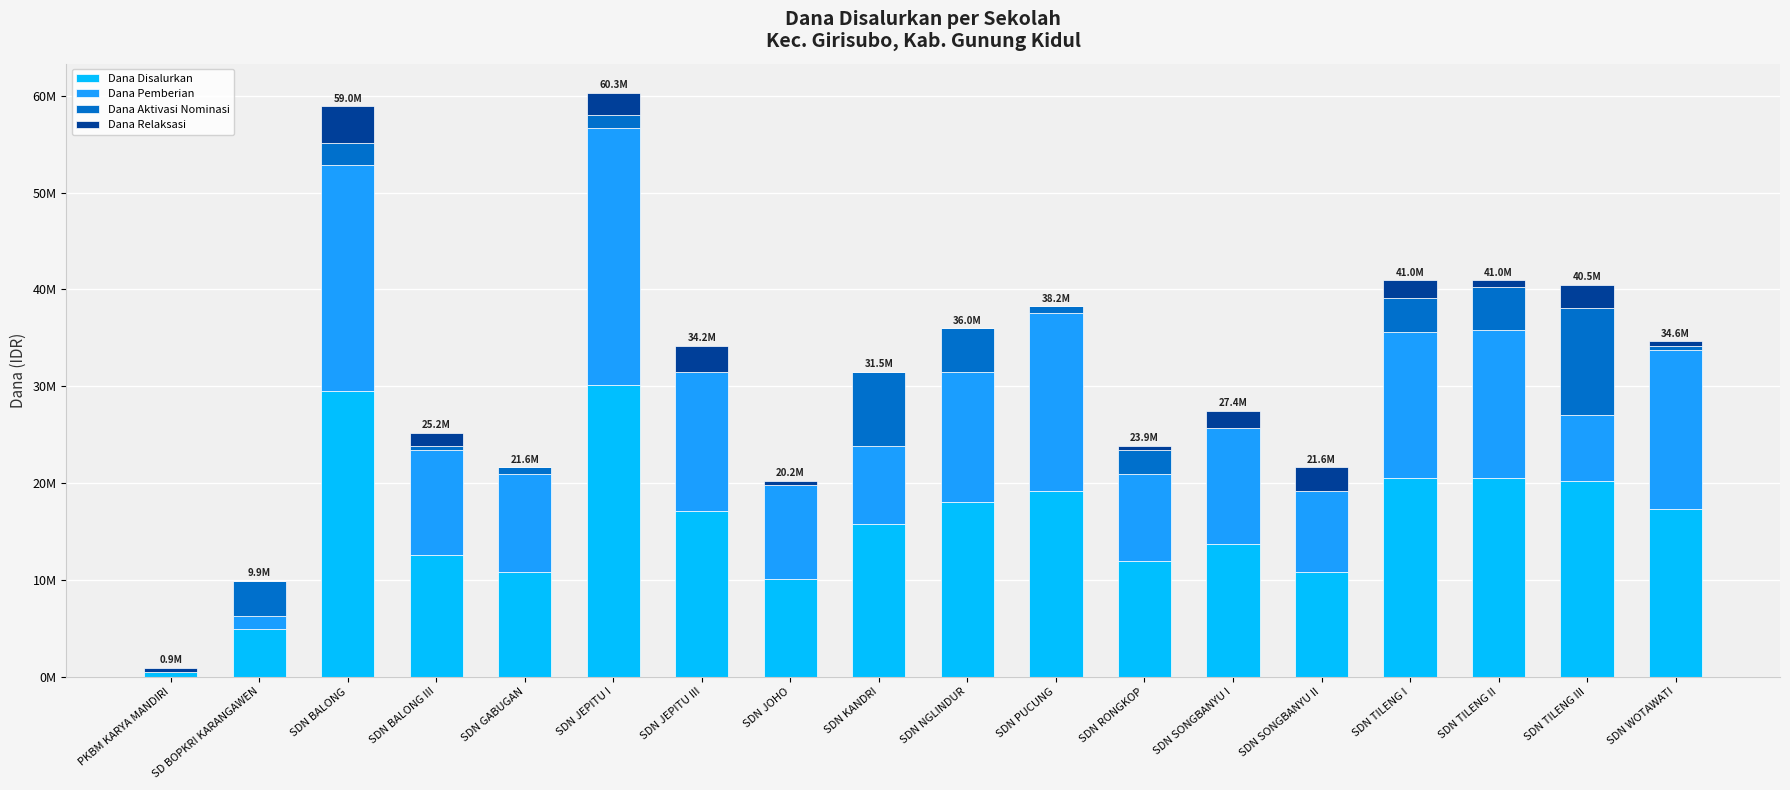

The value of Dana Aktivasi Nominasi at SDN BALONG III is 450000. True or false?

True